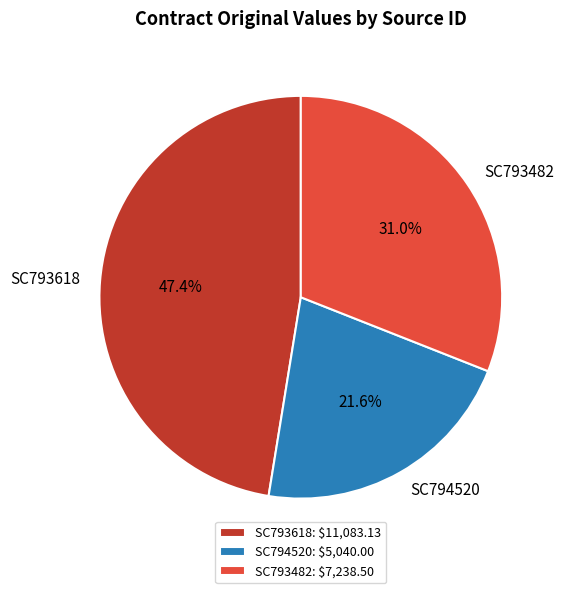

True or false: SC793482 accounts for 40% of the total.

False